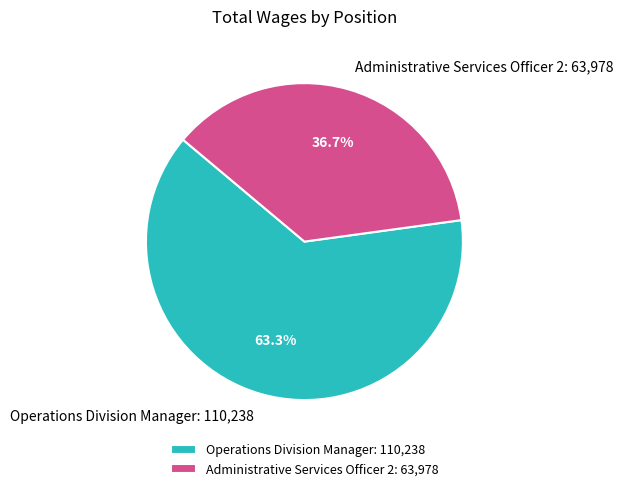

How many slices are in this pie chart?

2